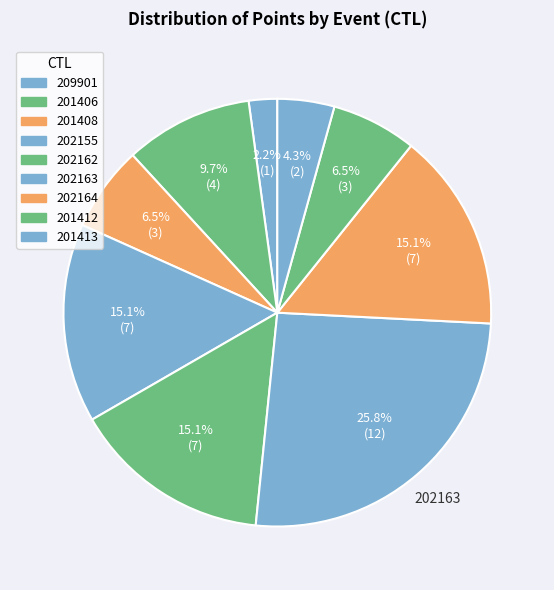

Rank the categories by value from highest to lowest.

202163, 202155, 202162, 202164, 201406, 201408, 201412, 201413, 209901